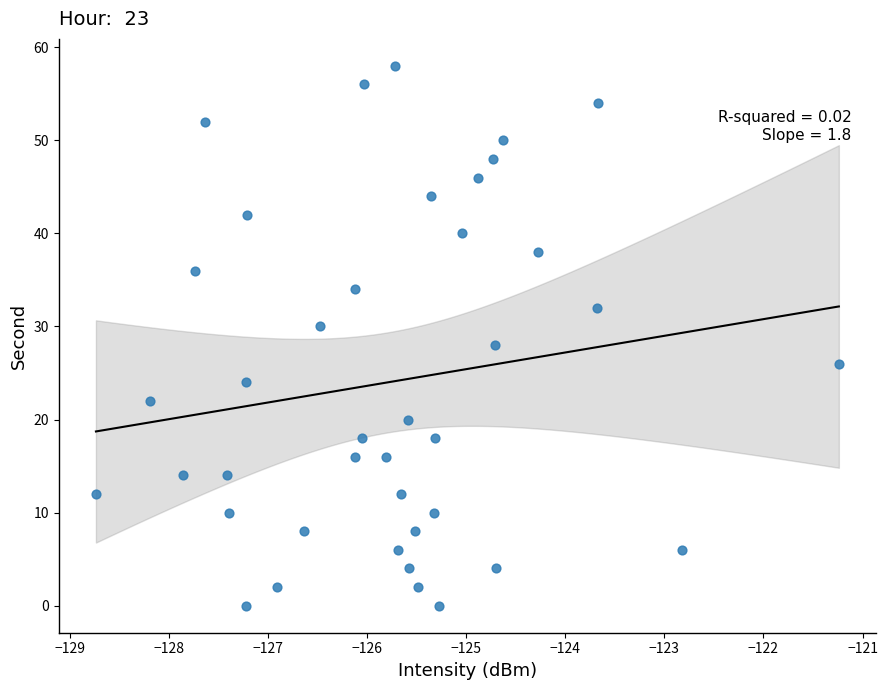

What is the range of Y values (max minus min)?

58